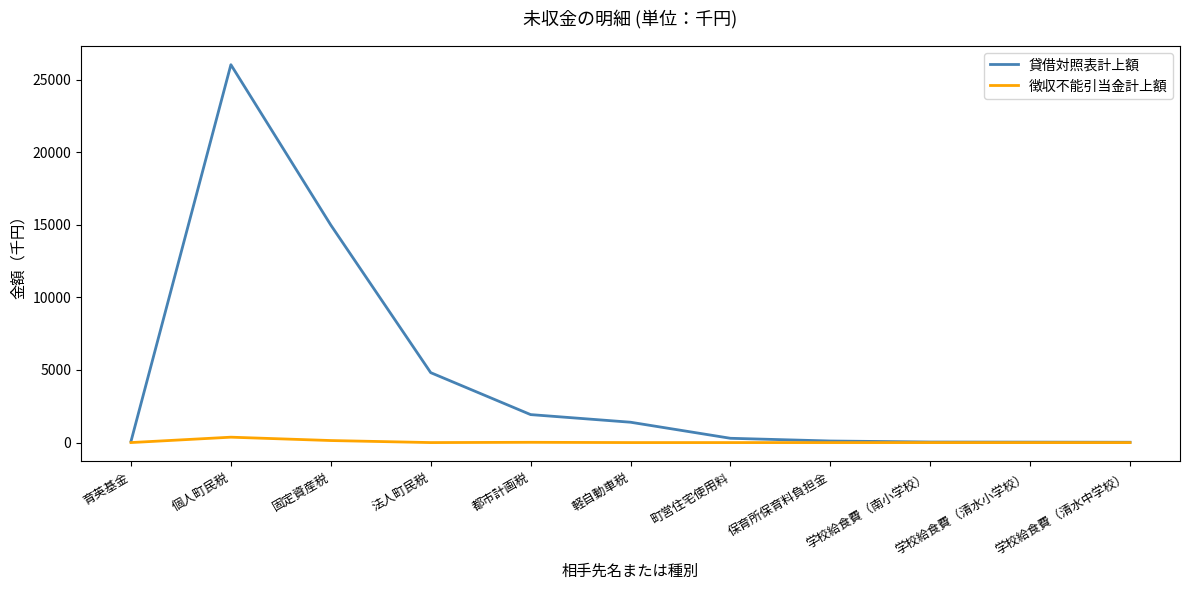

Where is 貸借対照表計上額 nearest to the value 13021?

固定資産税